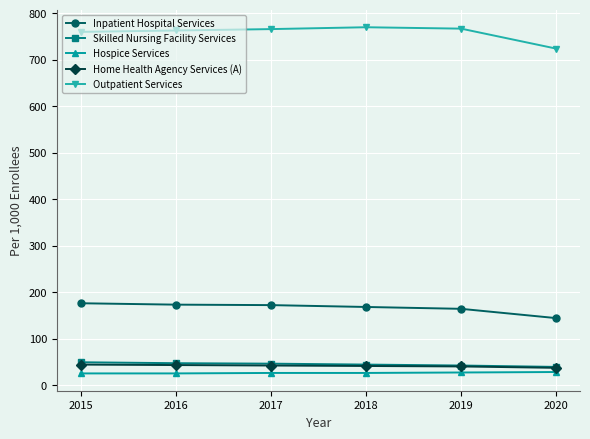

The Home Health Agency Services (A) series shows 37 at 2020. True or false?

True